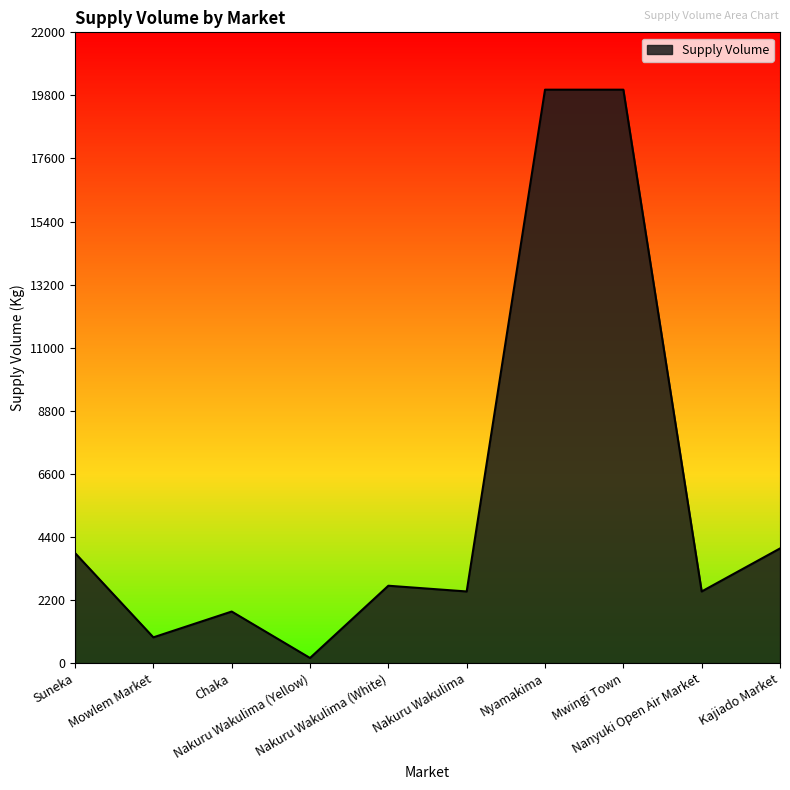

Which label corresponds to the smallest value in the chart?

Nakuru Wakulima (Yellow)